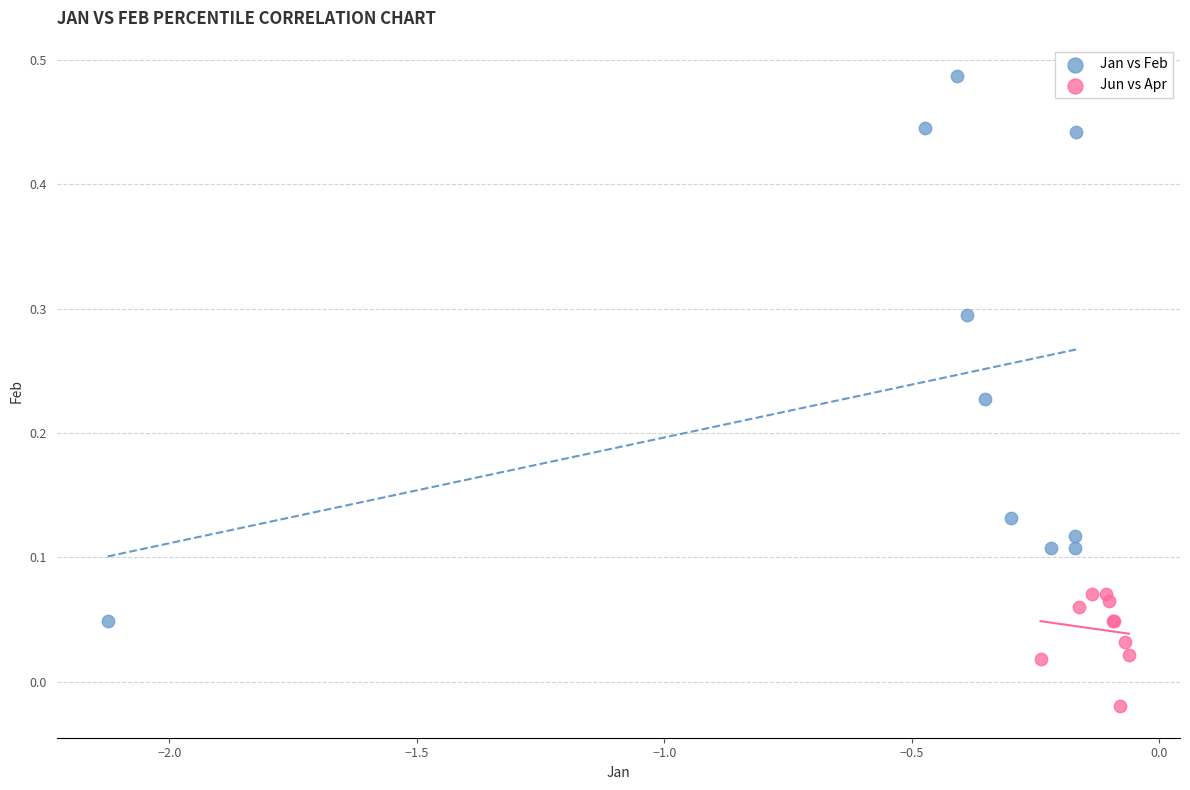

Which series has the widest spread of Y values?

Jan vs Feb